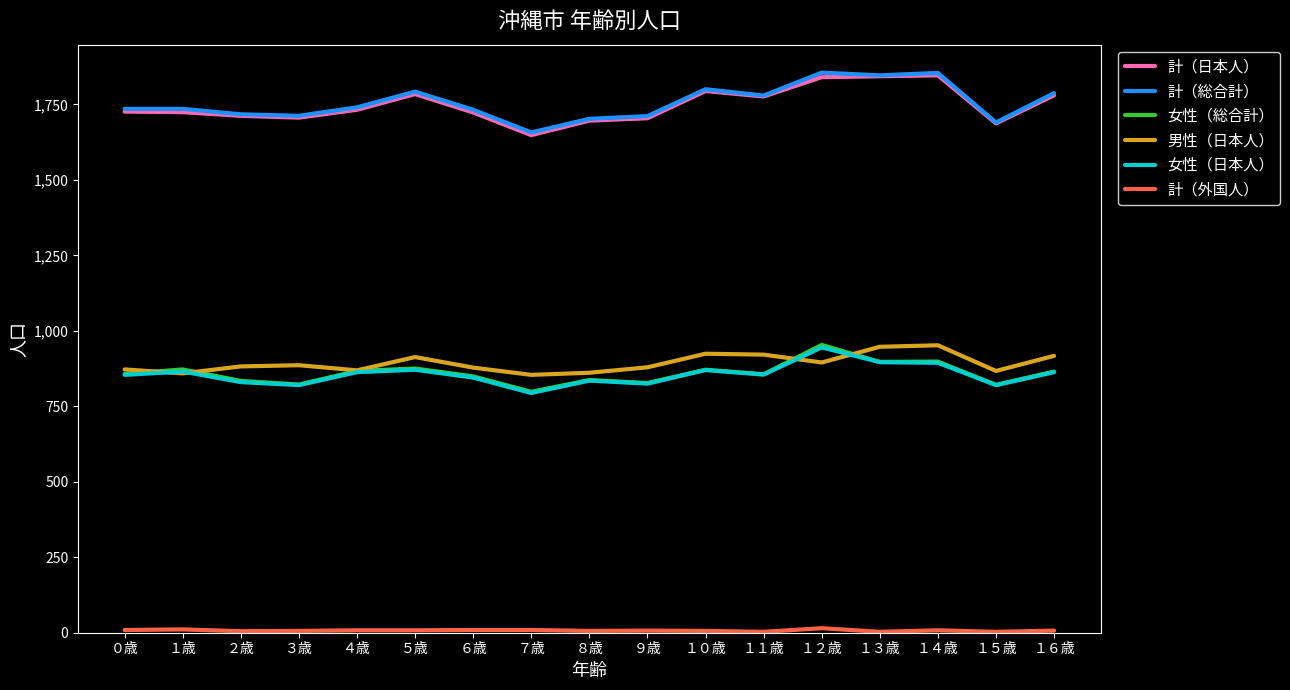

Is the value of 女性（日本人） at １４歳 greater than the value of 計（日本人） at １２歳?

No